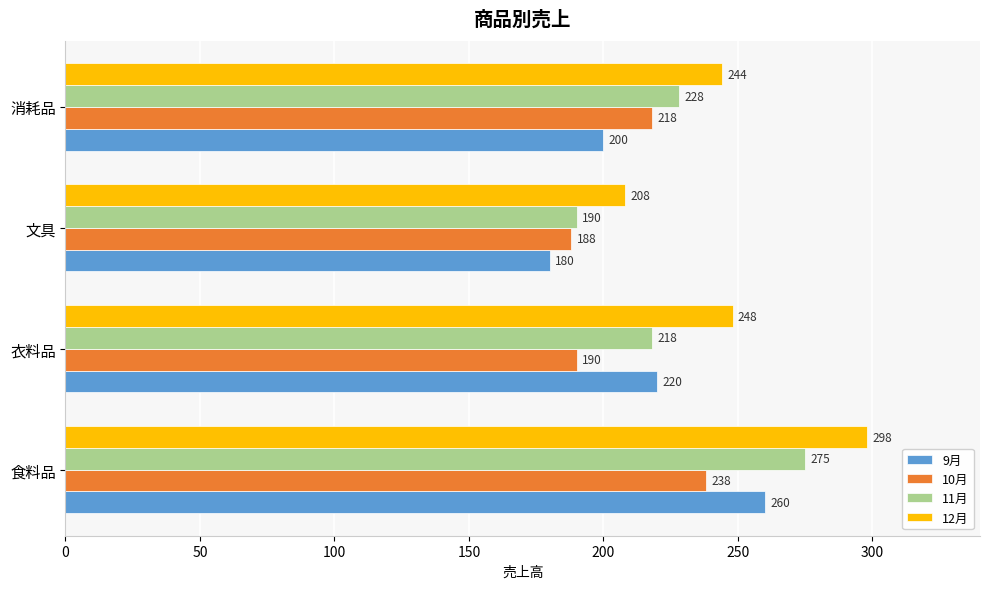

Which series changed the most between 食料品 and 消耗品?

9月